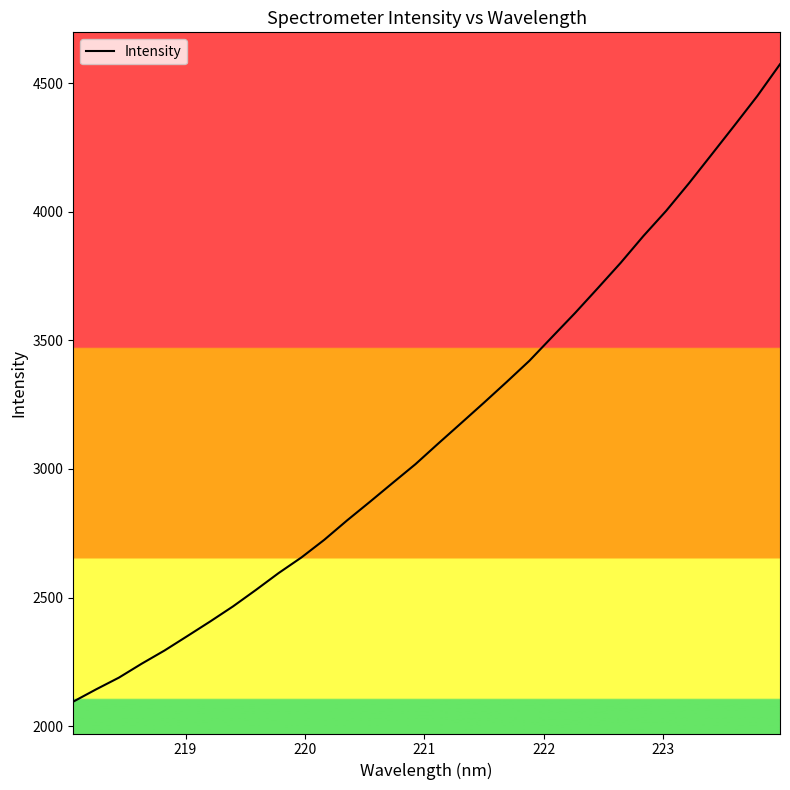

What is the minimum value shown in the chart?

2095.4